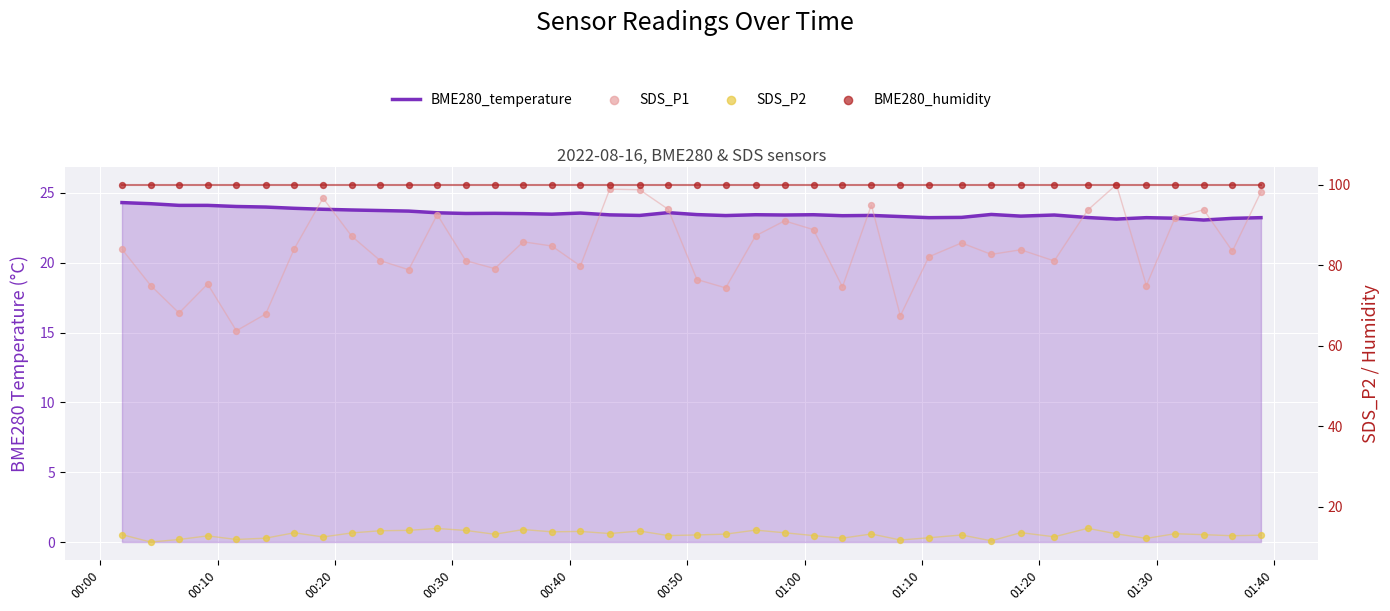

Which series contains the highest Y value?

BME280_humidity